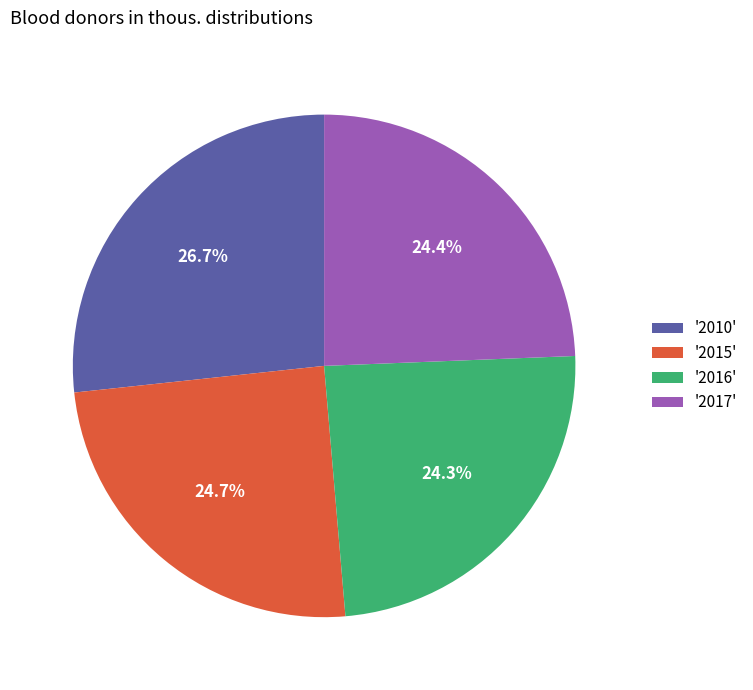

Which has a higher value, '2010' or '2016'?

'2010'